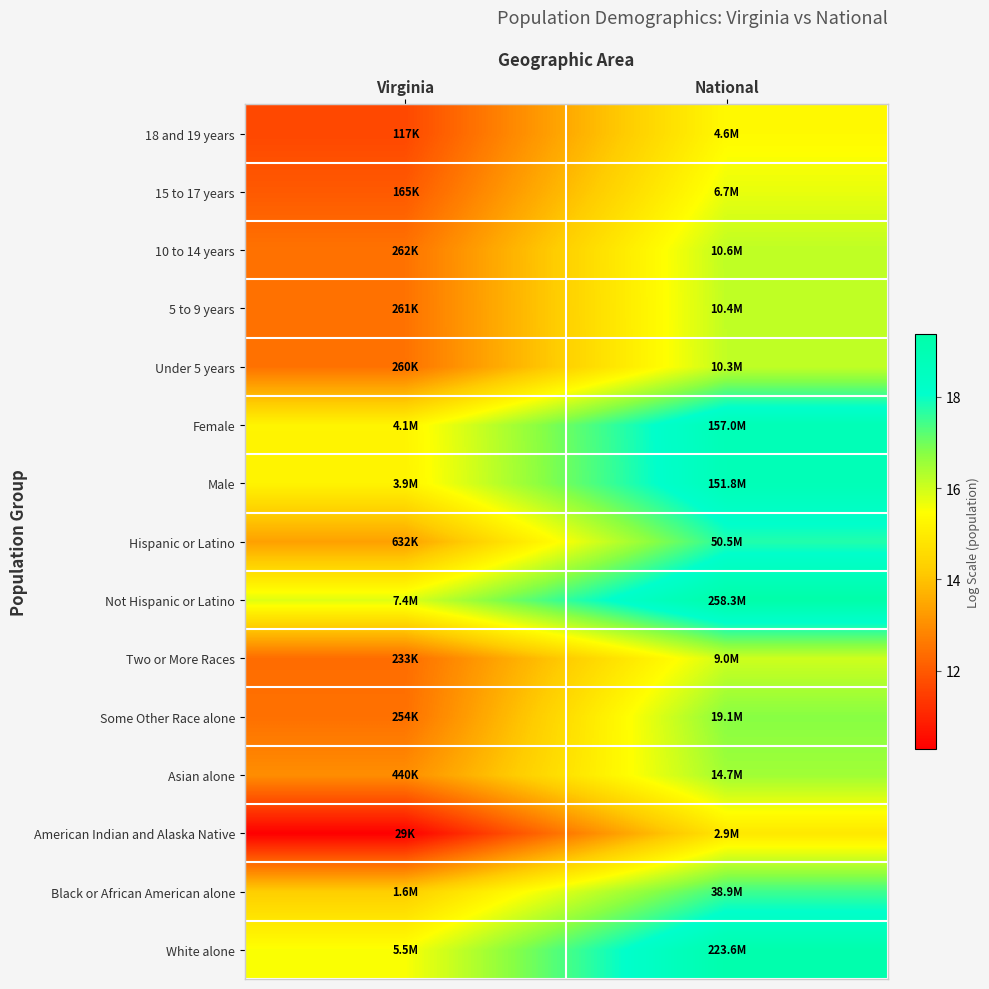

Reading left to right, transcribe all the data shown in this chart.

White alone: Virginia=15.5	National=19.2
Black or African American alone: Virginia=14.3	National=17.5
American Indian and Alaska Native: Virginia=10.3	National=14.9
Asian alone: Virginia=13.0	National=16.5
Some Other Race alone: Virginia=12.4	National=16.8
Two or More Races: Virginia=12.4	National=16.0
Not Hispanic or Latino: Virginia=15.8	National=19.4
Hispanic or Latino: Virginia=13.4	National=17.7
Male: Virginia=15.2	National=18.8
Female: Virginia=15.2	National=18.9
Under 5 years: Virginia=12.5	National=16.1
5 to 9 years: Virginia=12.5	National=16.2
10 to 14 years: Virginia=12.5	National=16.2
15 to 17 years: Virginia=12.0	National=15.7
18 and 19 years: Virginia=11.7	National=15.4